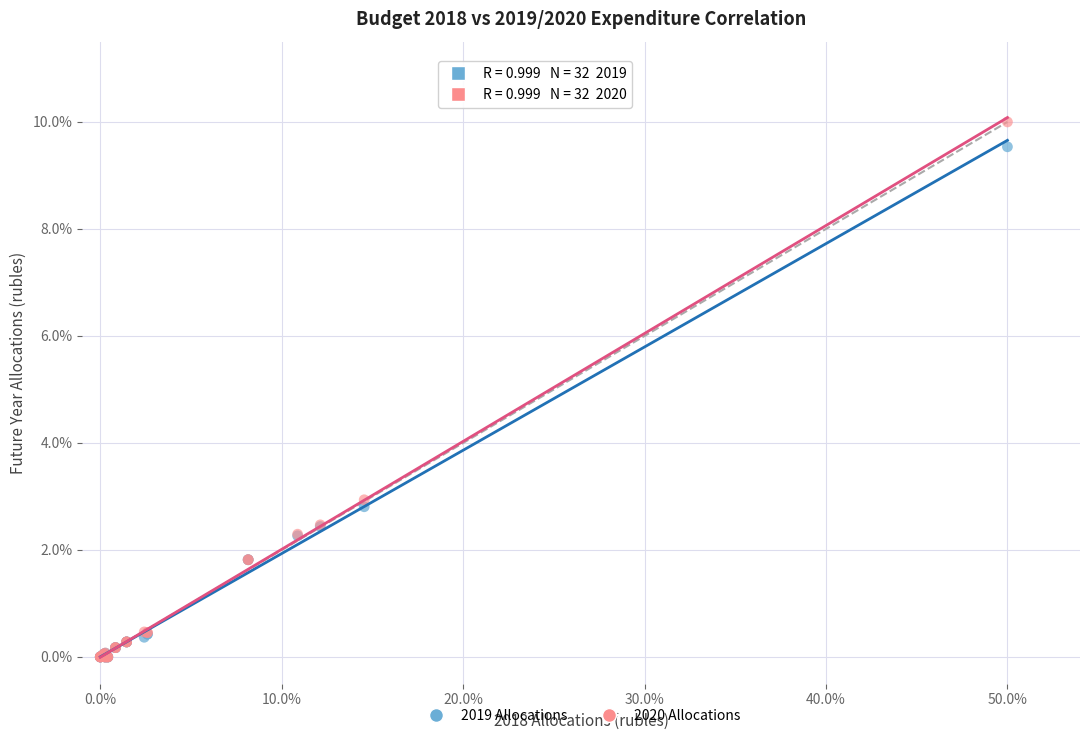

In the 2020 Allocations series, what Y value is closest to 5?

2.9